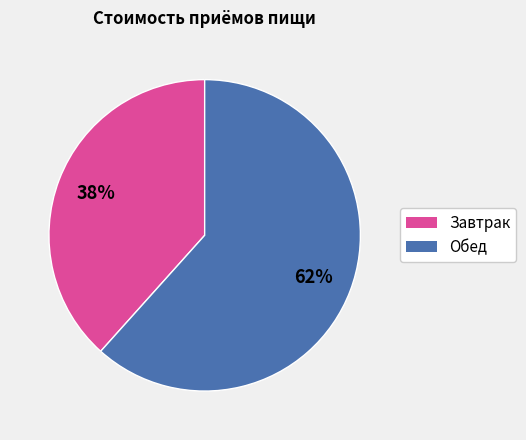

Is there a majority slice in this chart?

Yes